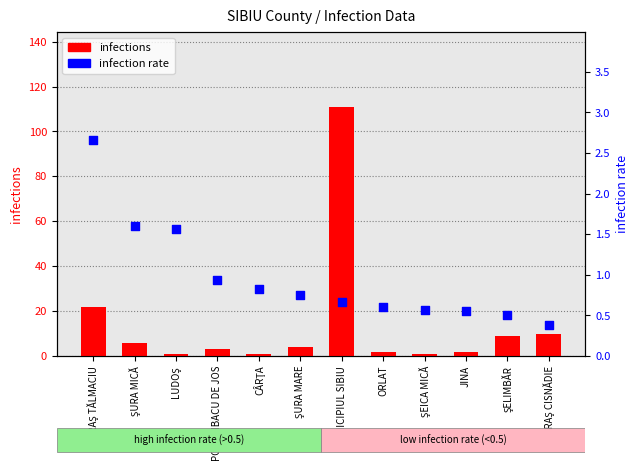

What is the total value across all series at ŞELIMBĂR?

9.5